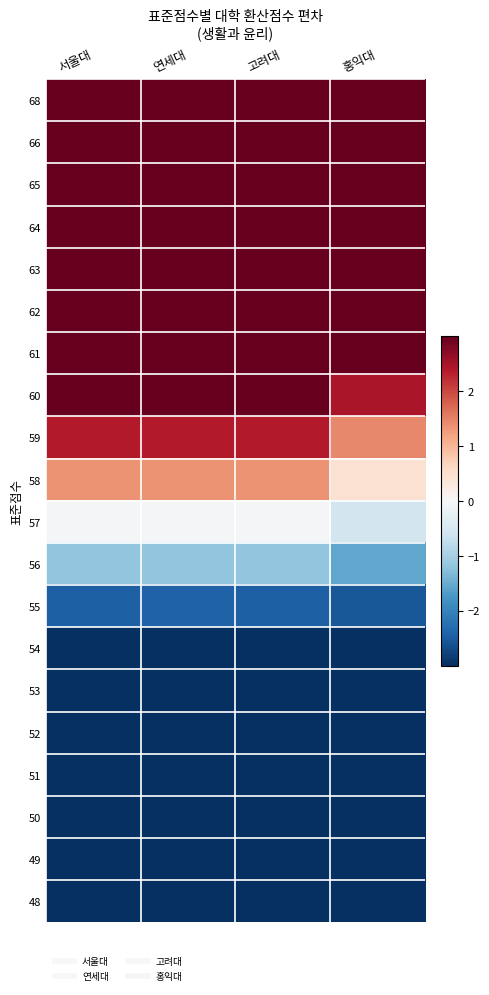

Which category has the highest value across all series?

홍익대